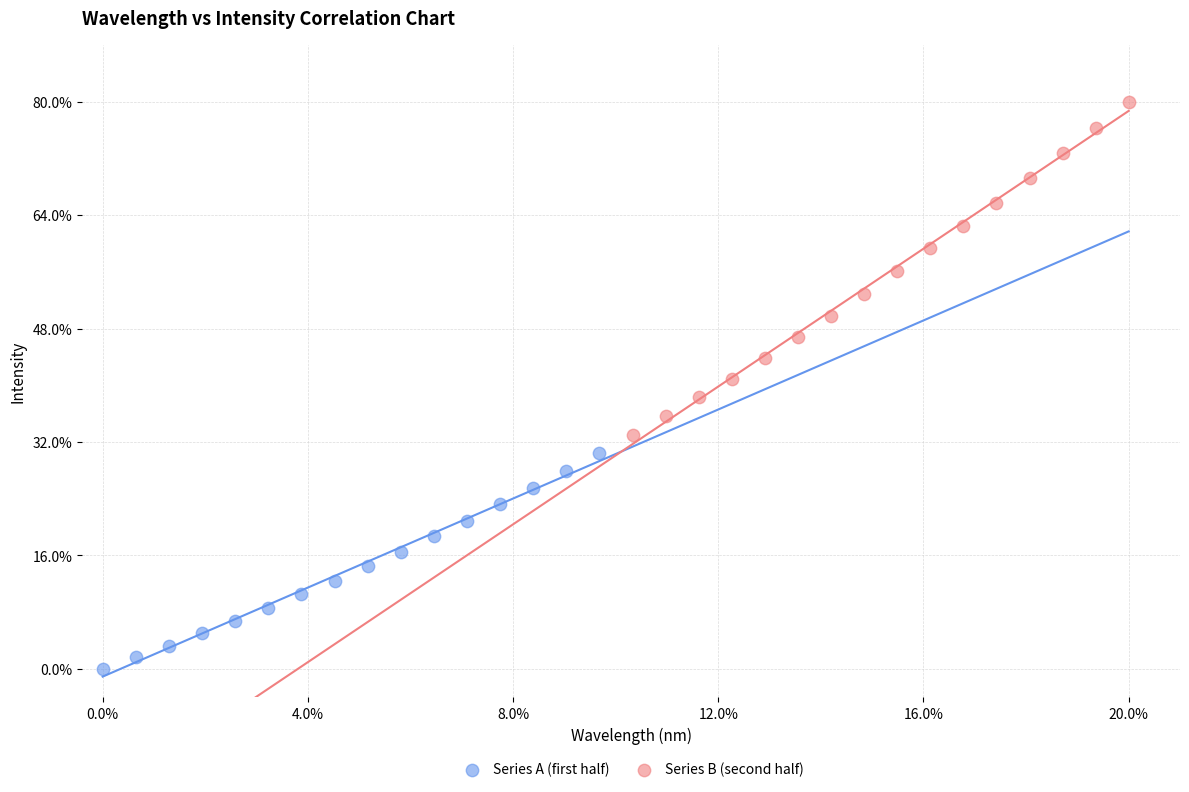

What are all the series names shown in the legend?

Series A (first half), Series B (second half)